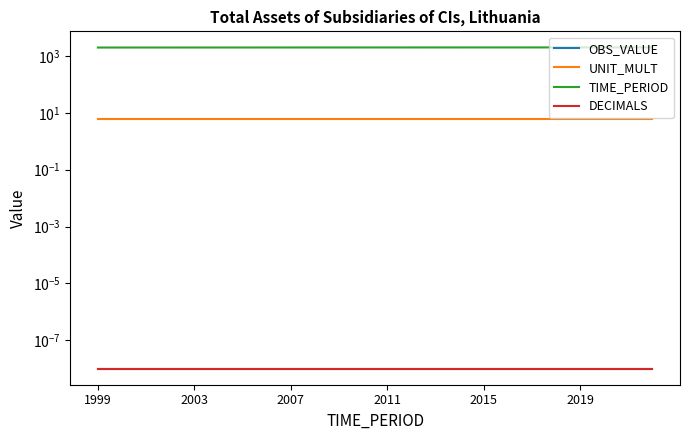

At which category does the chart reach its peak across all series?

23